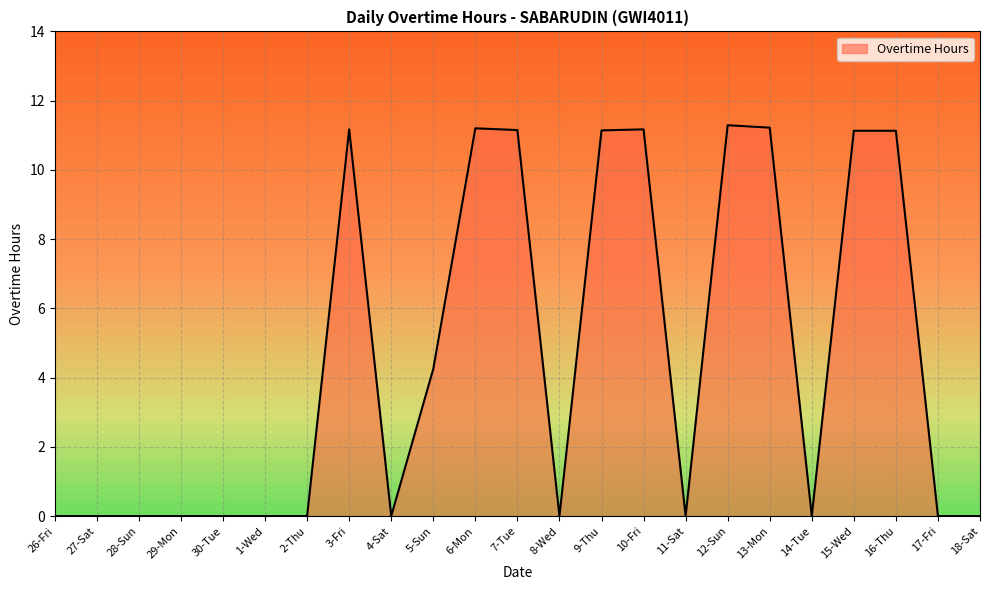

Where is the data nearest to the value 5?

5-Sun